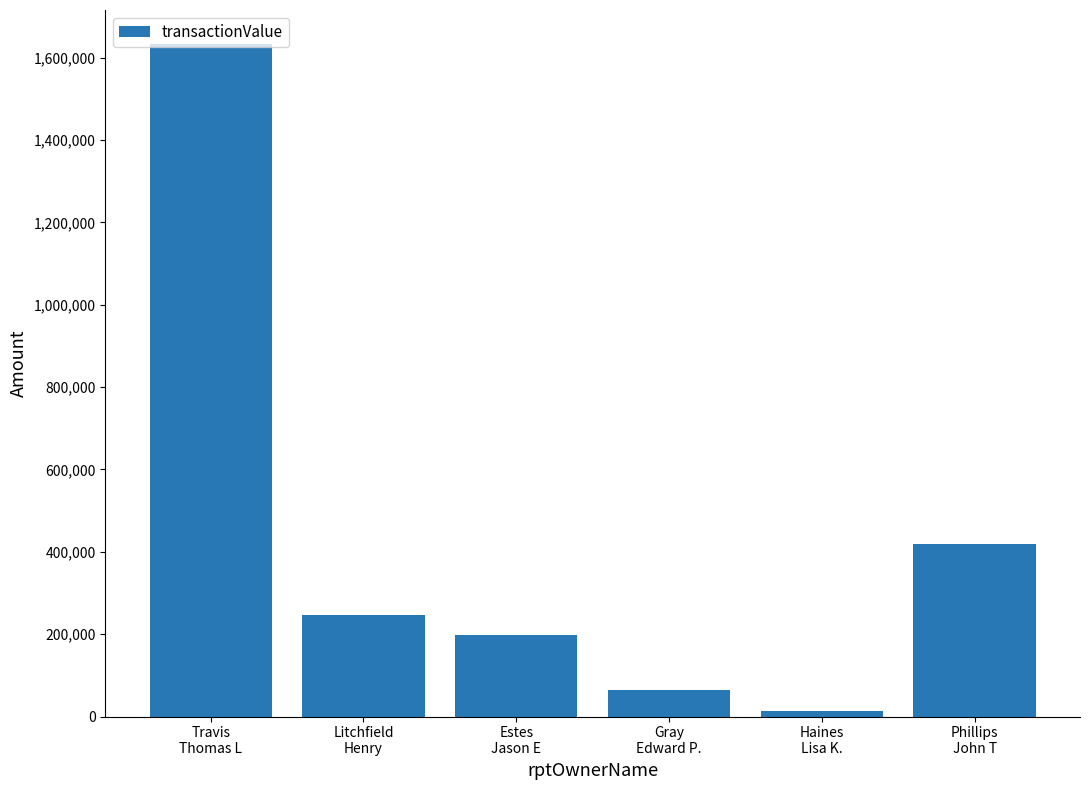

Is it true that the value at Litchfield
Henry is 245499?

True